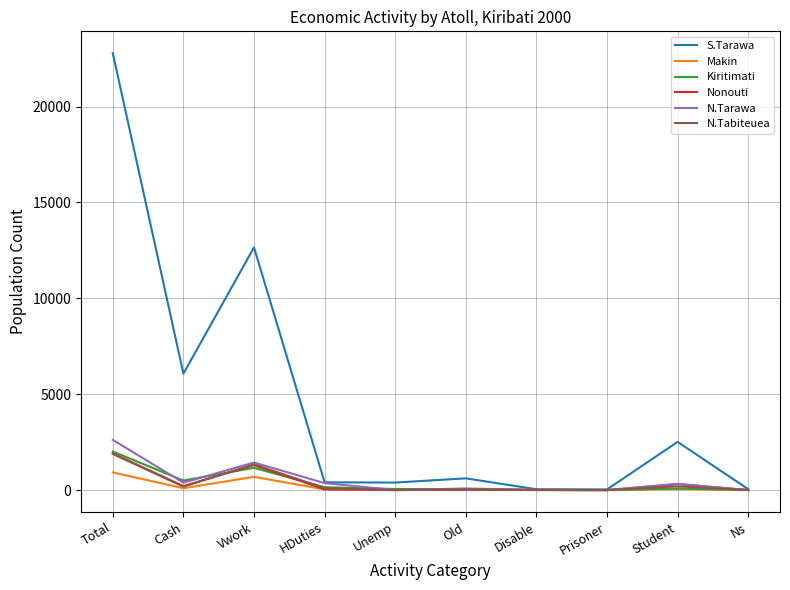

The value of N.Tabiteuea at Total is 2720. True or false?

False